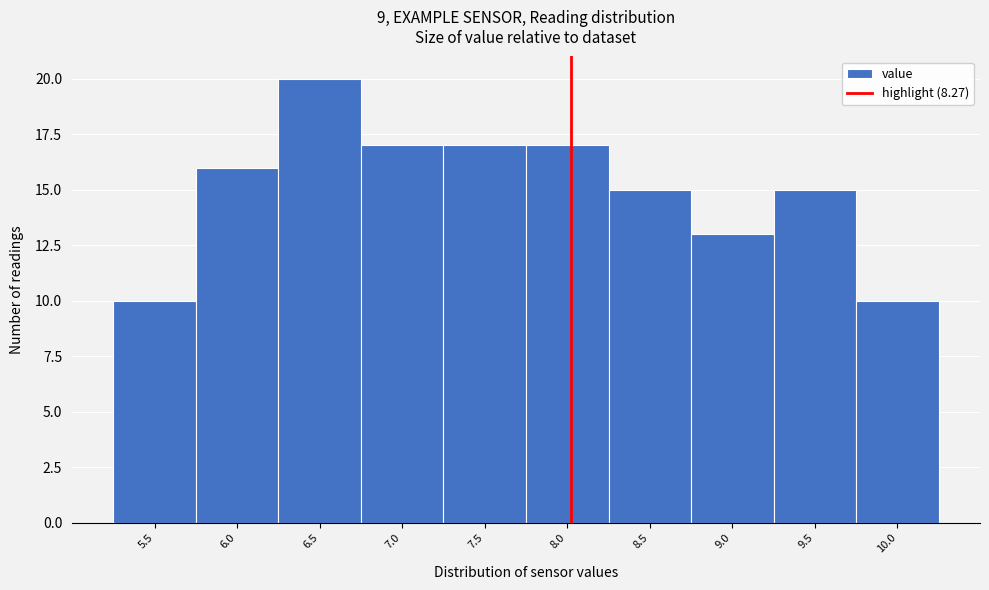

Reading left to right, transcribe all the data shown in this chart.

5.5=10	6.0=16	6.5=20	7.0=17	7.5=17	8.0=17	8.5=15	9.0=13	9.5=15	10.0=10